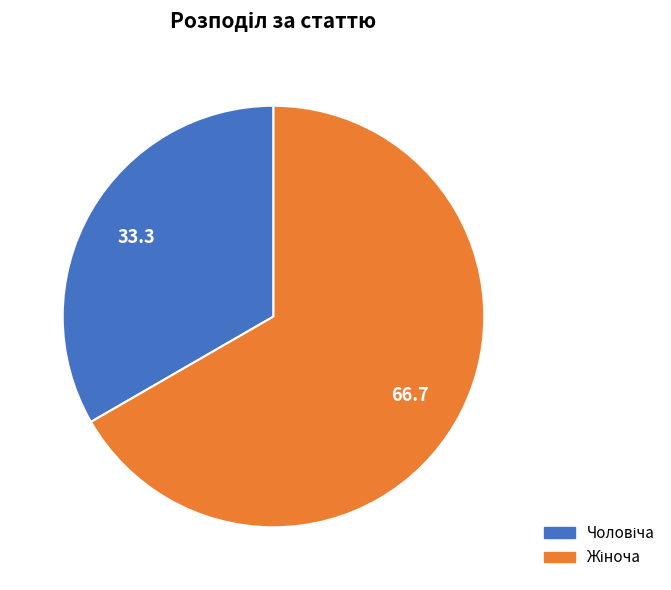

Is there any slice that represents more than half of the pie?

Yes